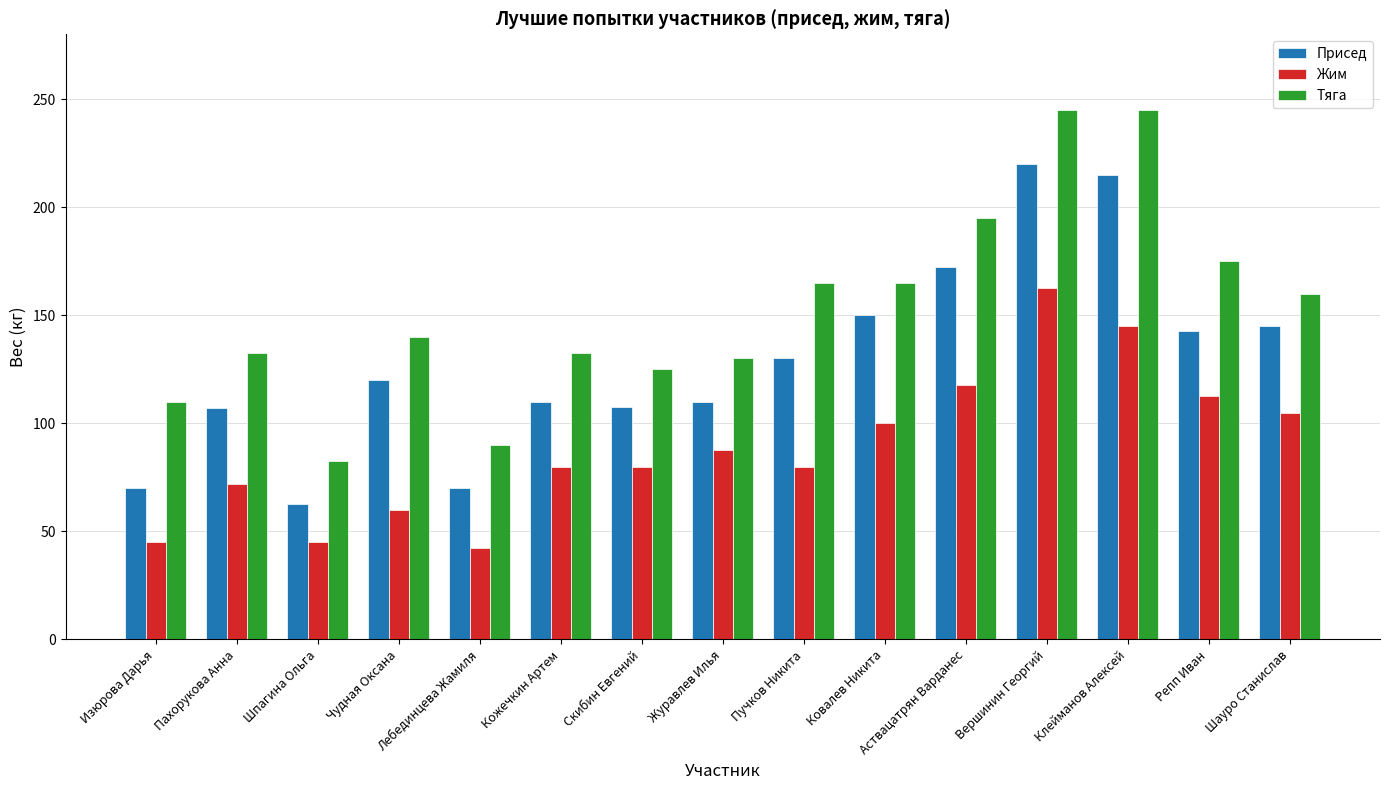

What position from the left is Пучков Никита?

9